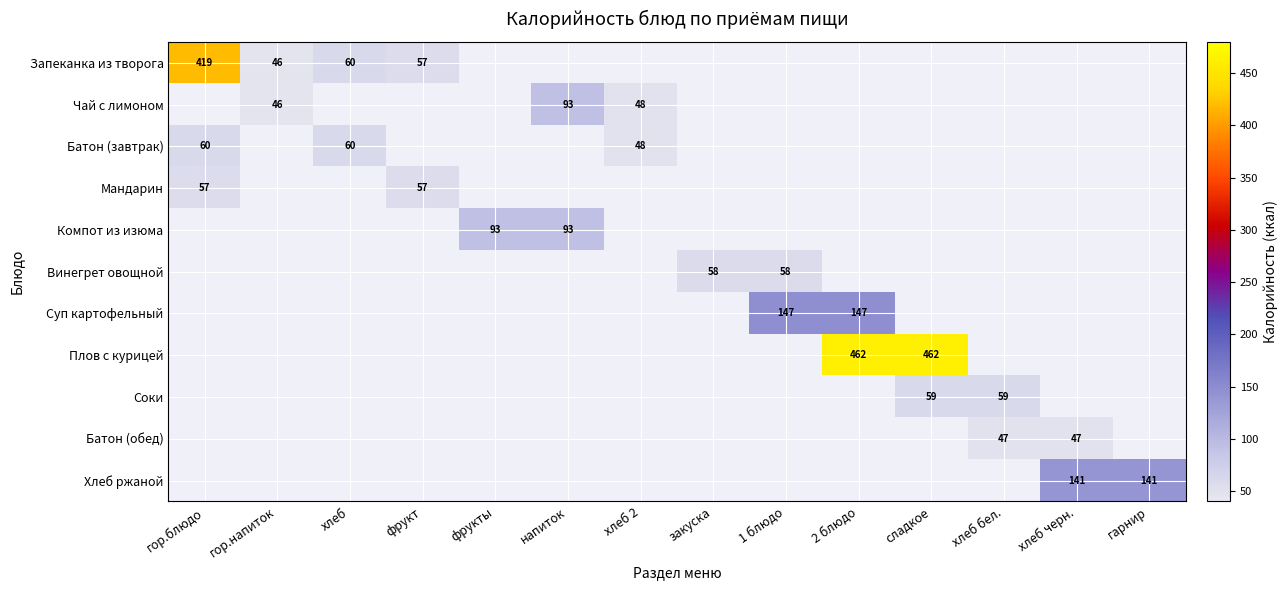

The value of Хлеб ржаной at хлеб черн. is 141. True or false?

True